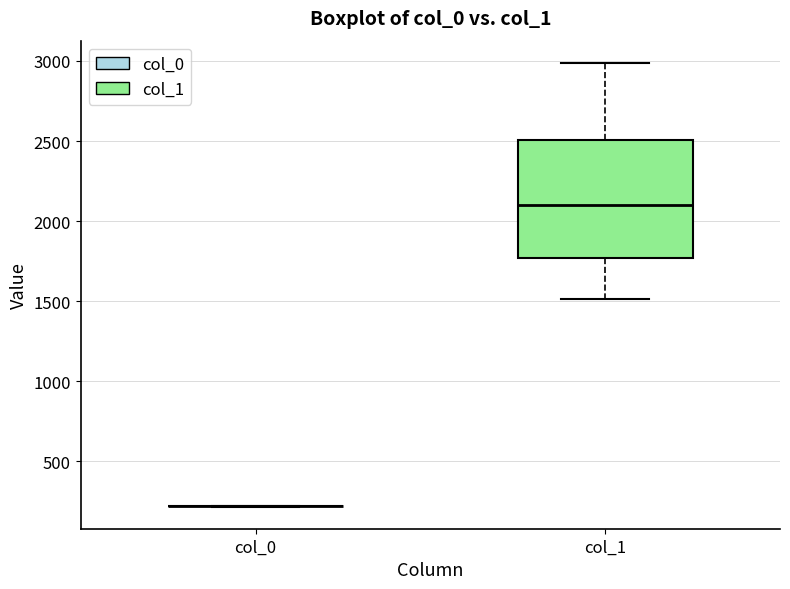

Reading left to right, transcribe this box plot: for each box, give where its median line is, the range the box spans, and where its two whiskers end, as read against the y-axis. The values are not printed on the chart, so give them approximately, as read against the axis.

col_0: box collapsed to a line at 200, whiskers 200 to 200
col_1: median 2100, box 1750 to 2500, whiskers 1500 to 3000